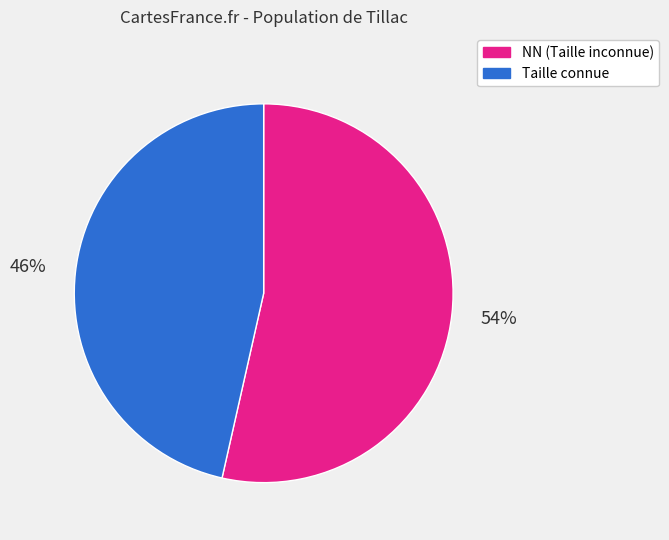

Is the sum of NN (Taille inconnue) and Taille connue greater than half?

Yes